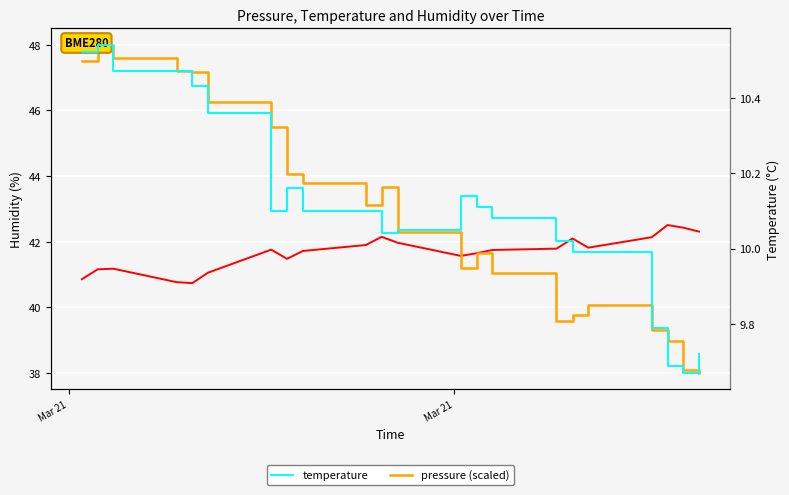

True or false: pressure (scaled) has a value of 18.3 at 17.

False